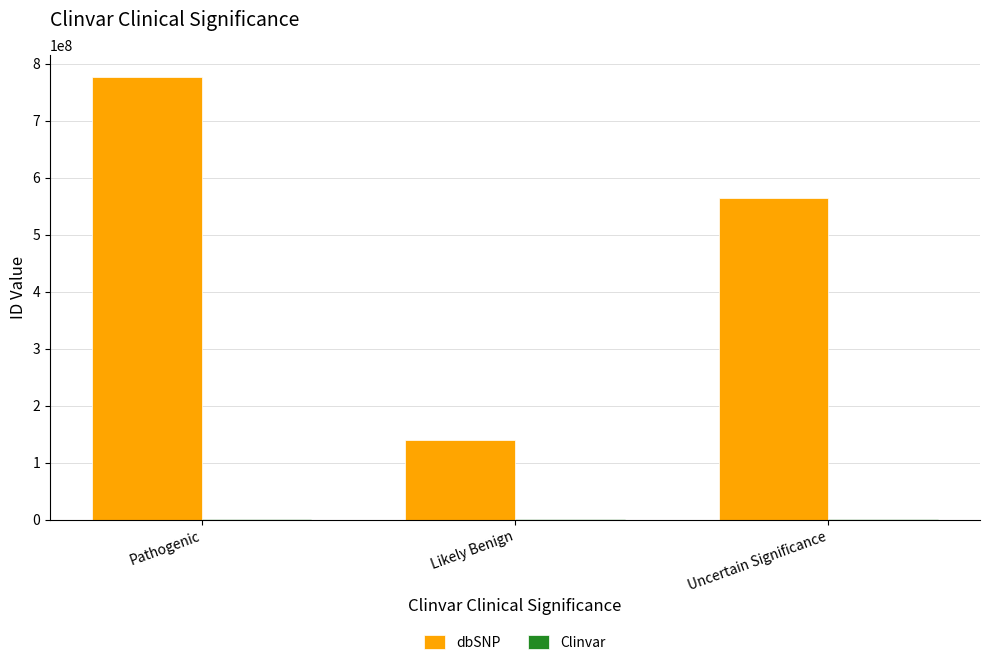

At which category is the sum across all series the highest?

Pathogenic